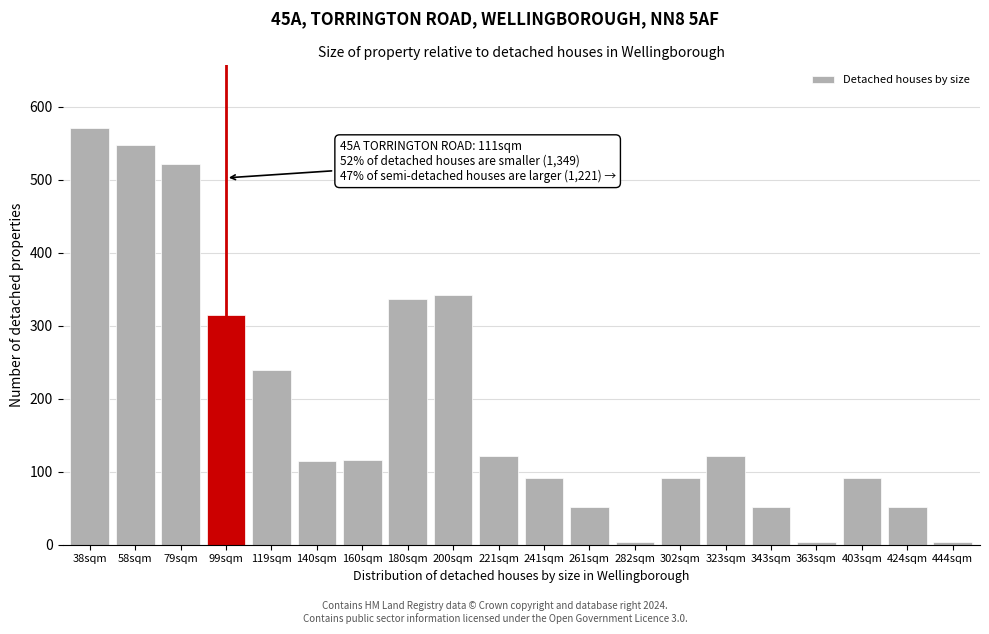

Between 261sqm and 200sqm, which is larger?

200sqm